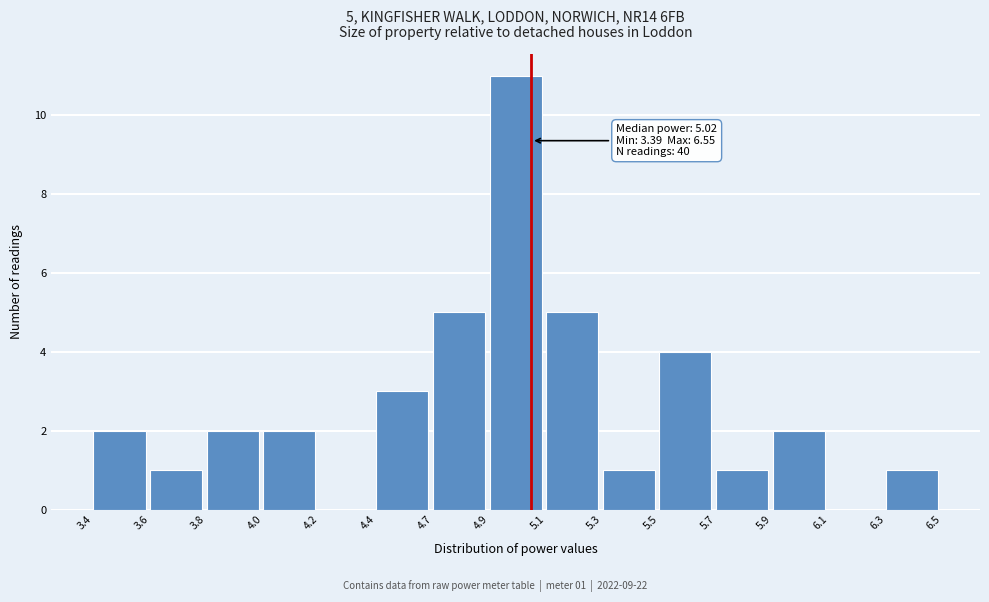

Reading left to right, extract all data points from this chart.

3.4=2	3.6=1	3.8=2	4.0=2	4.2=0	4.4=3	4.7=5	4.9=11	5.1=5	5.3=1	5.5=4	5.7=1	5.9=2	6.1=0	6.3=1